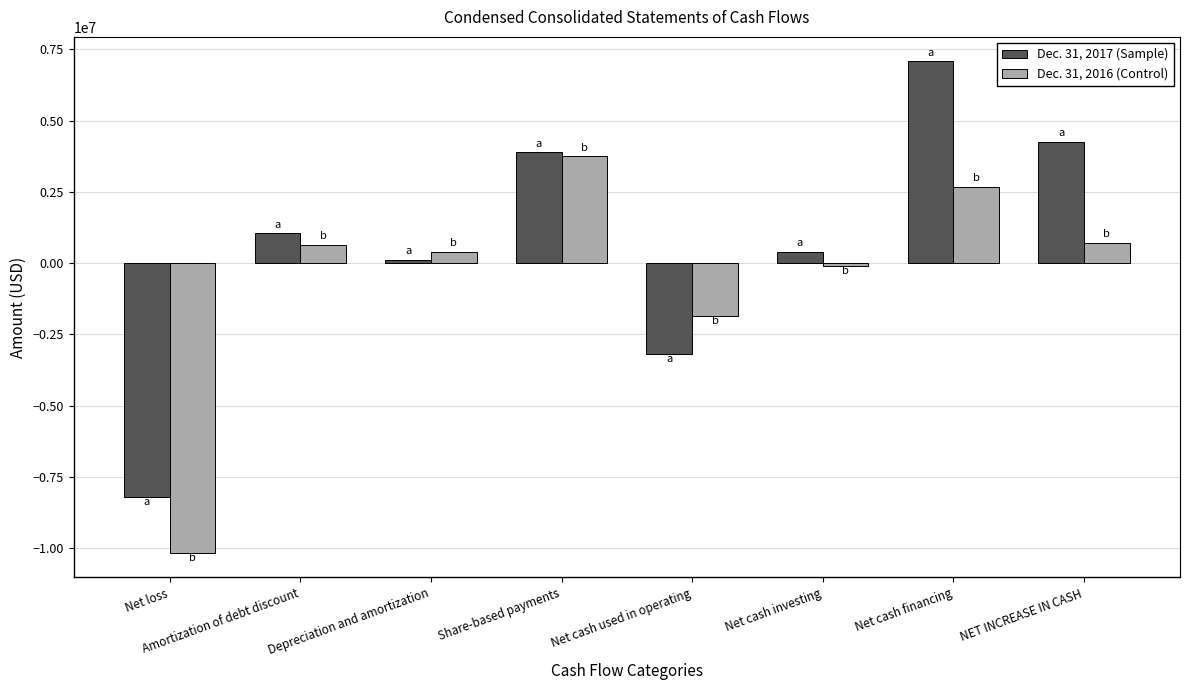

Which series has the largest range (max minus min)?

Dec. 31, 2017 (Sample)